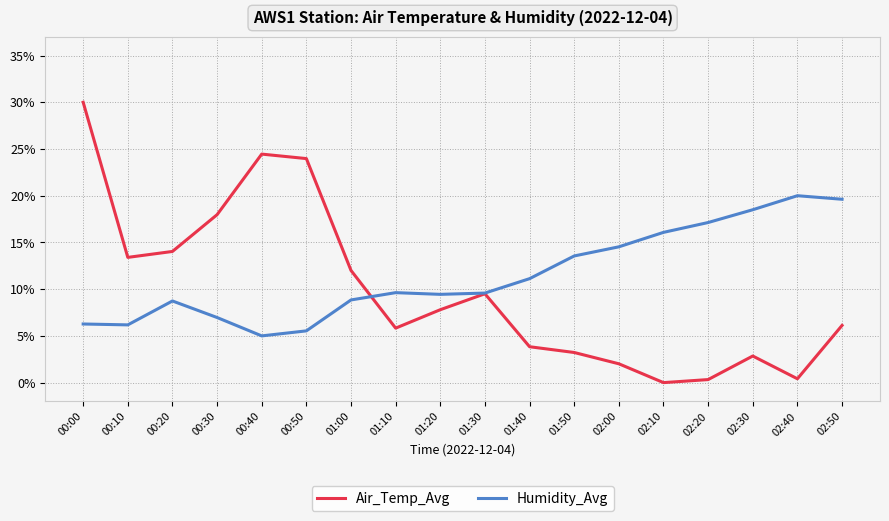

Which series has the widest spread of values?

Air_Temp_Avg